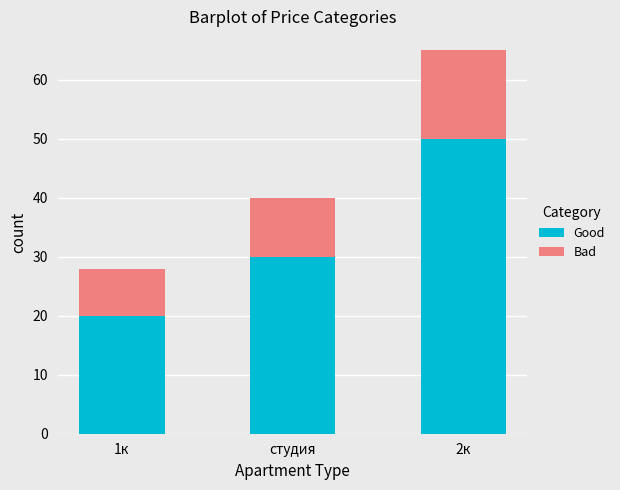

What is the difference between the Good values at студия and 2к?

20